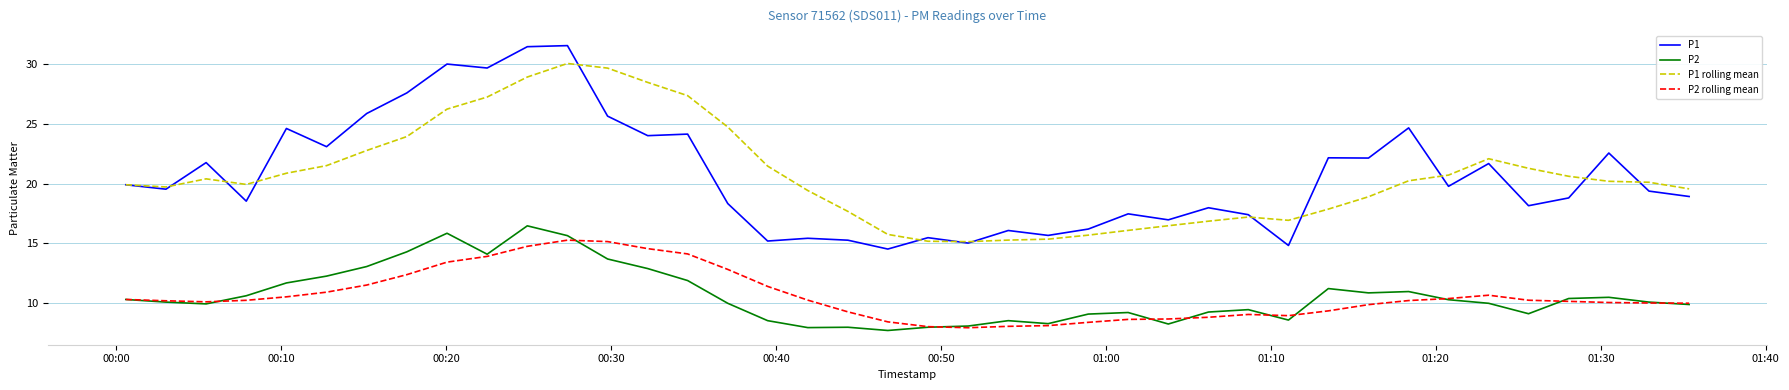

What is the minimum value shown in the chart?

7.7